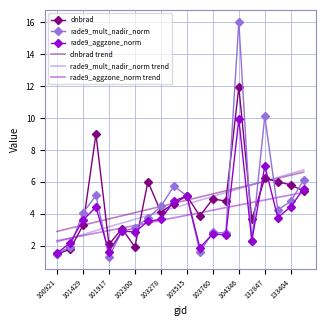

What is the lowest value of the dnbrad series?

1.5